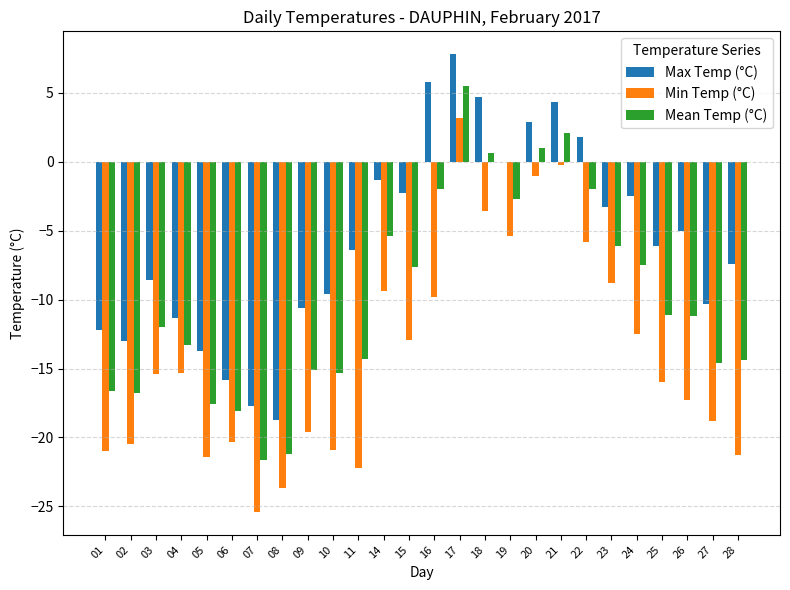

Count the number of categories in the chart.

26